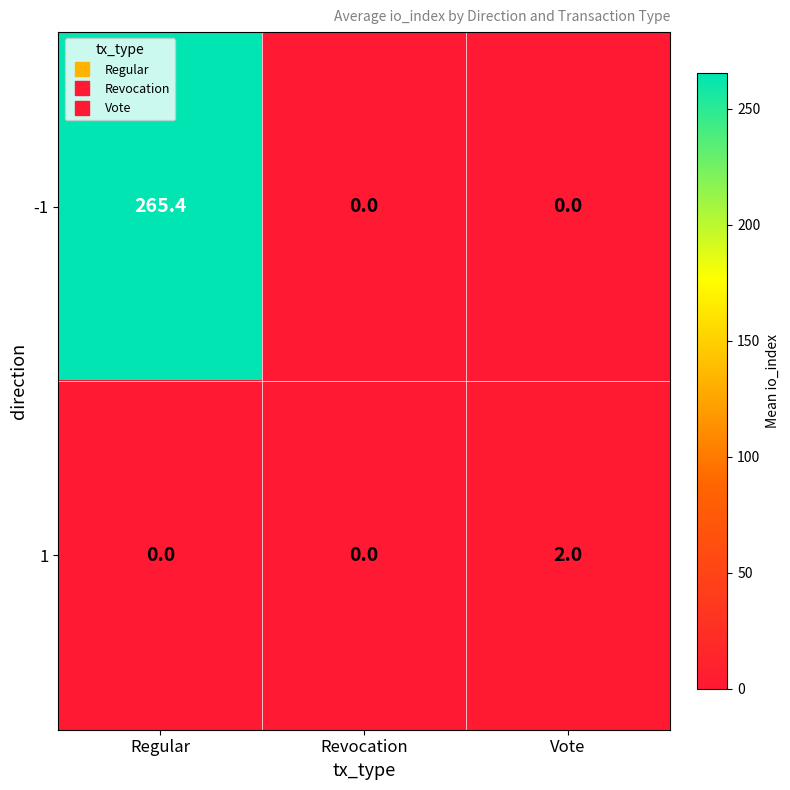

Reading left to right, what are all the values shown in this chart?

-1: Regular=265.4	Revocation=0.0	Vote=0.0
1: Regular=0.0	Revocation=0.0	Vote=2.0